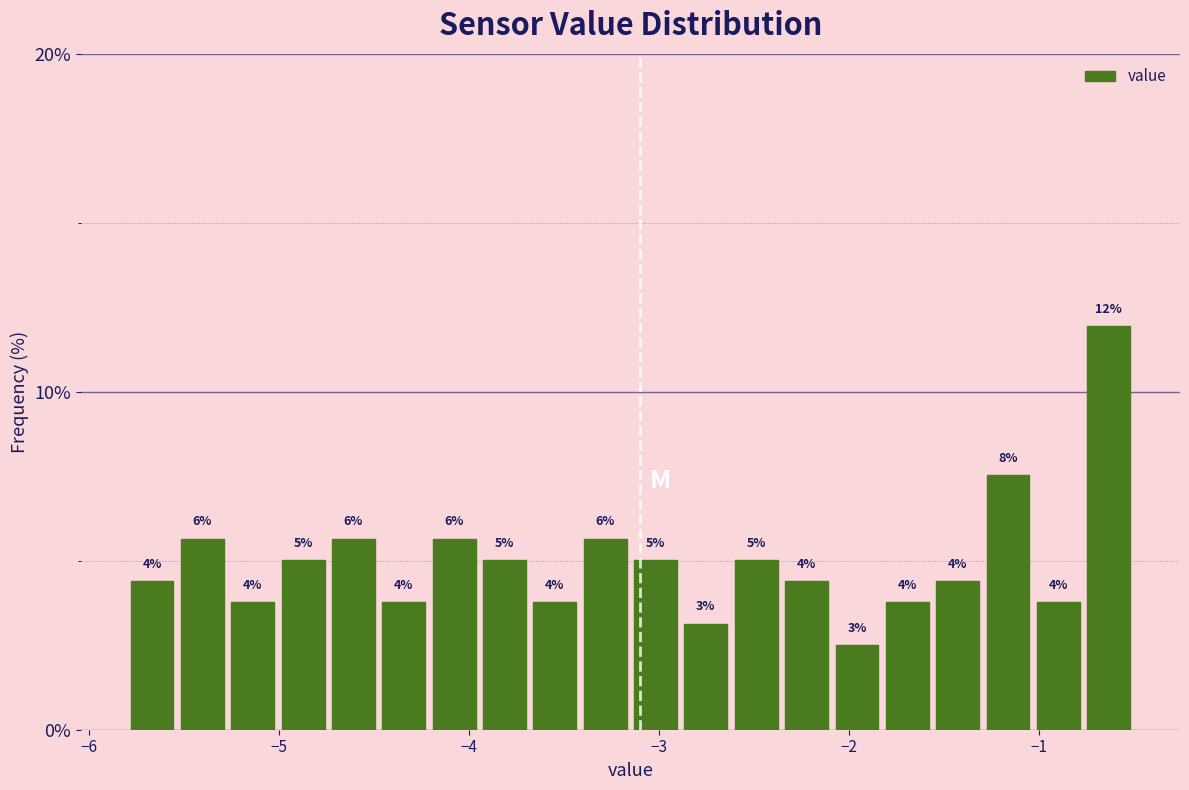

Read against the x-axis, roughly where is the centre of the tallest bar?

-0.6